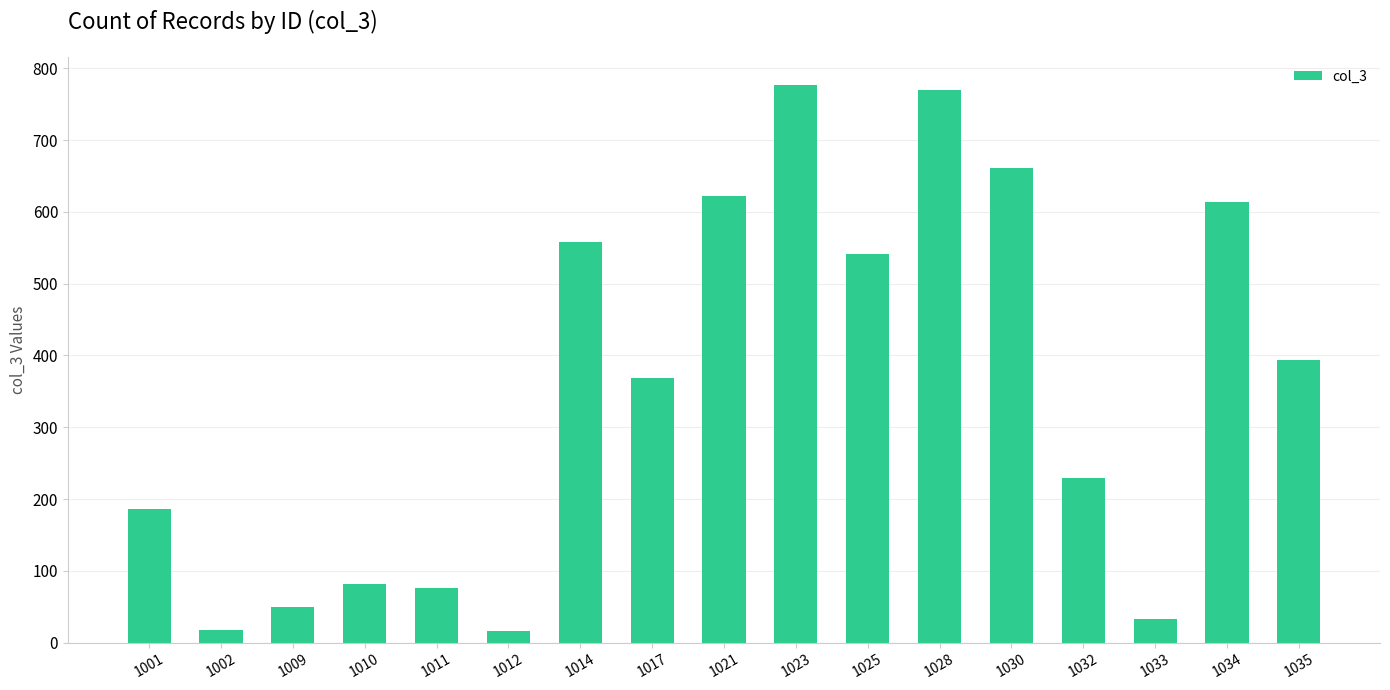

What is the minimum value shown in the chart?

16